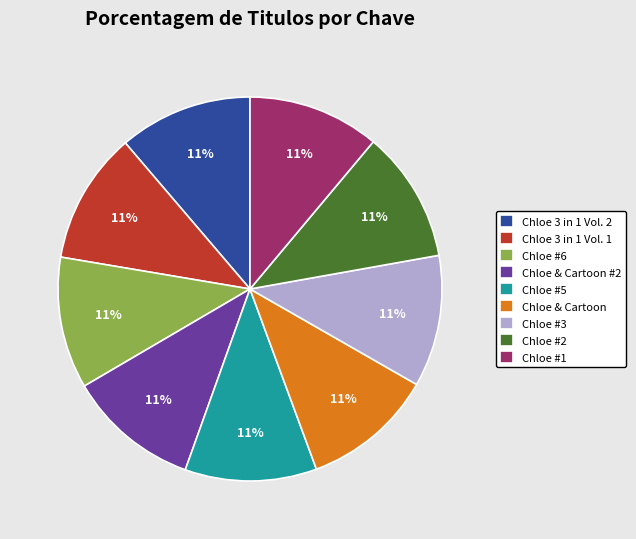

Count the number of slices in the pie.

9